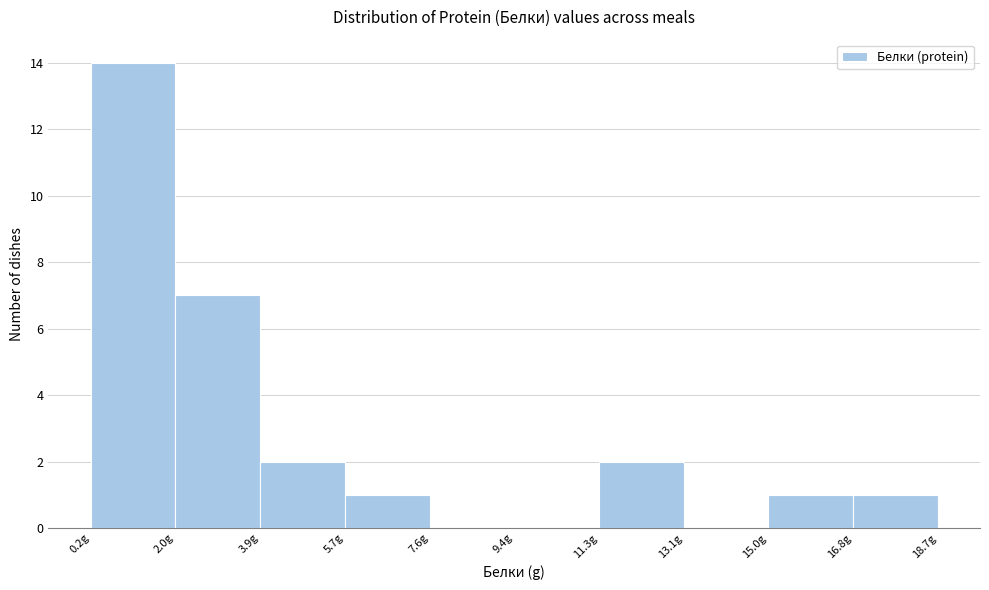

Which range on the x-axis has the tallest bar?

0.2 to 2.0